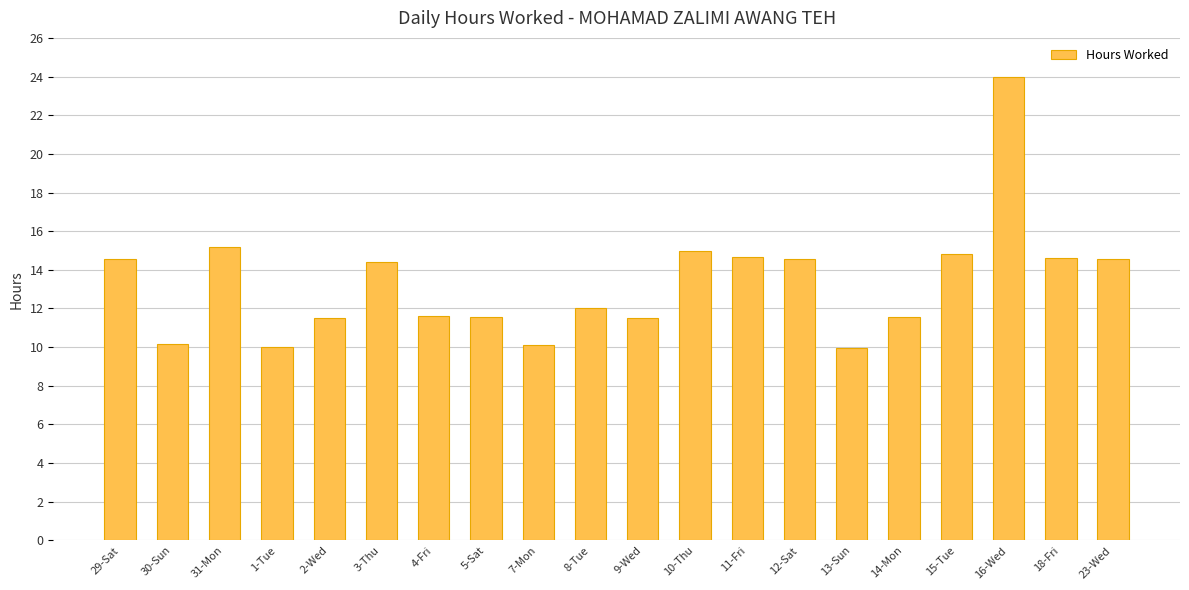

What is the ratio of the value at 8-Tue to the value at 23-Wed?

0.8